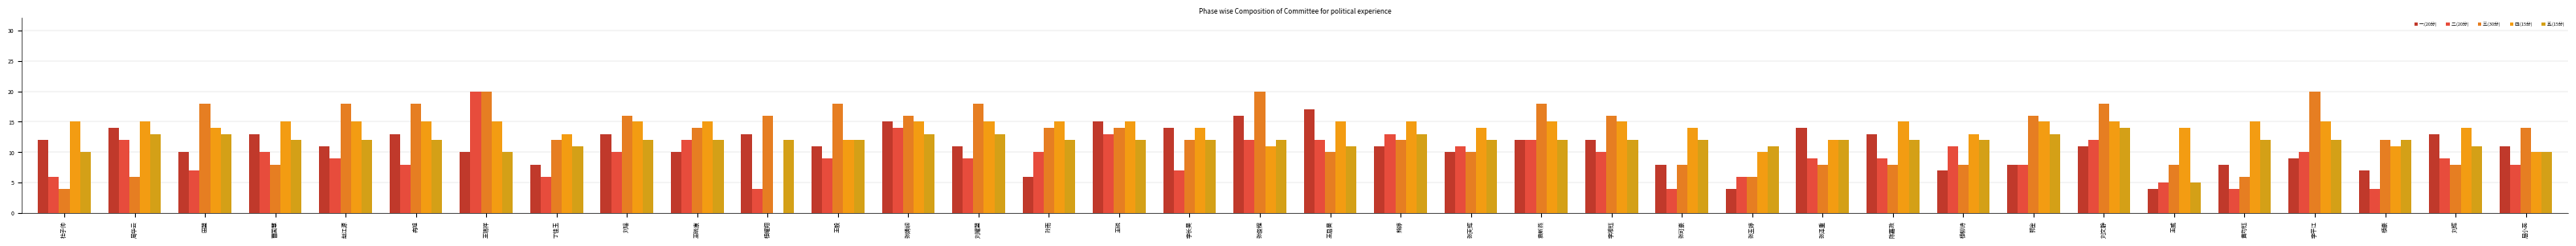

Is the value of 三.(30分) at 刘文静 greater than the value of 一.(20分) at 袁新燕?

Yes